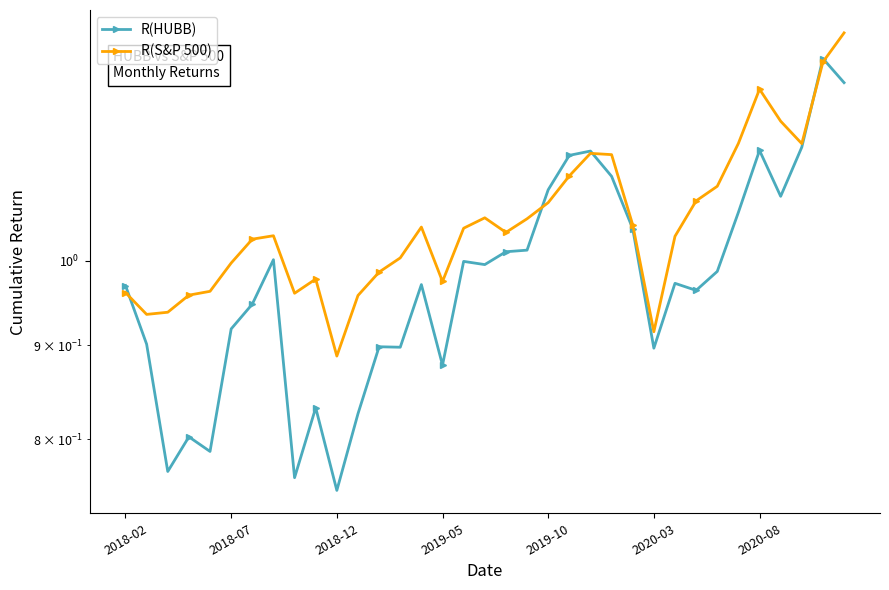

How many data points does each series have?

35